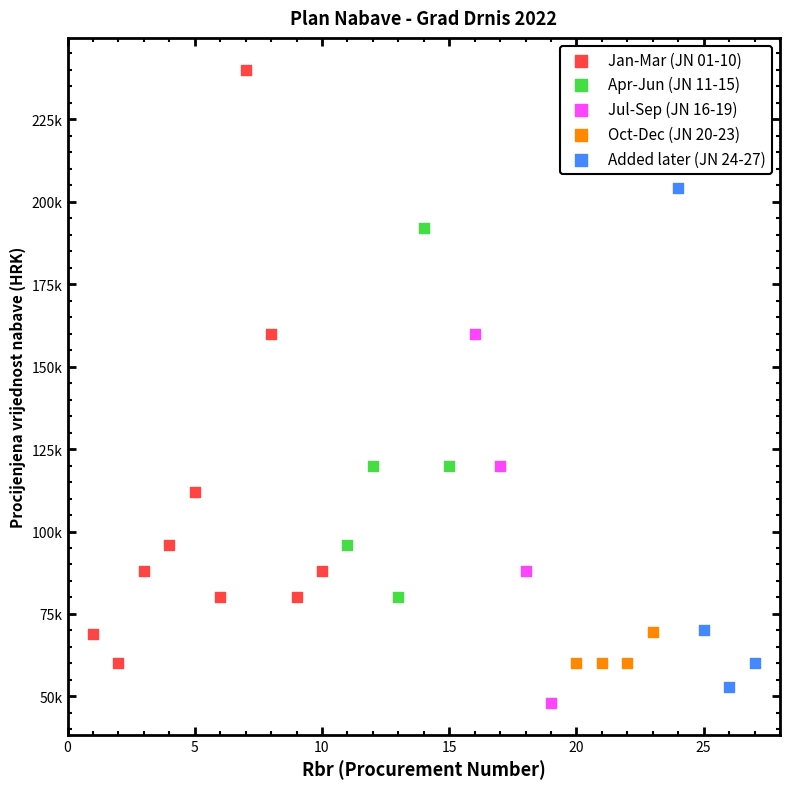

What are all the series names shown in the legend?

Jan-Mar (JN 01-10), Apr-Jun (JN 11-15), Jul-Sep (JN 16-19), Oct-Dec (JN 20-23), Added later (JN 24-27)